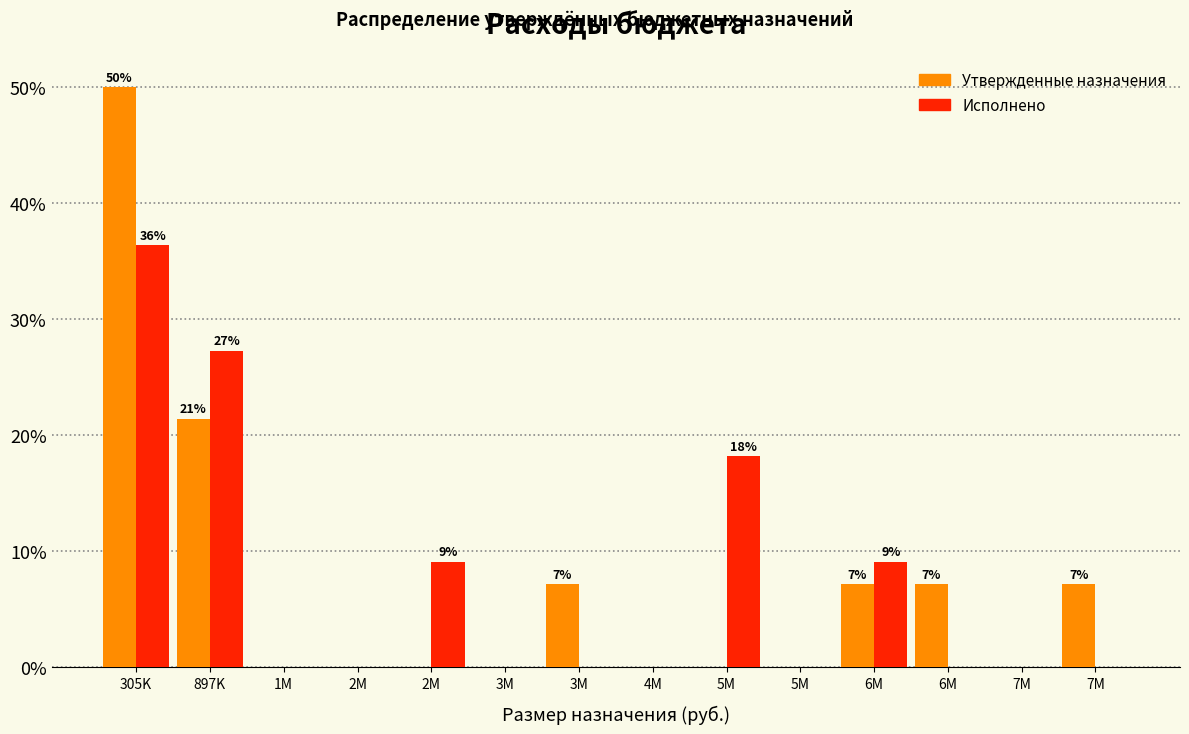

What are all the series names shown in the legend?

Утвержденные назначения, Исполнено